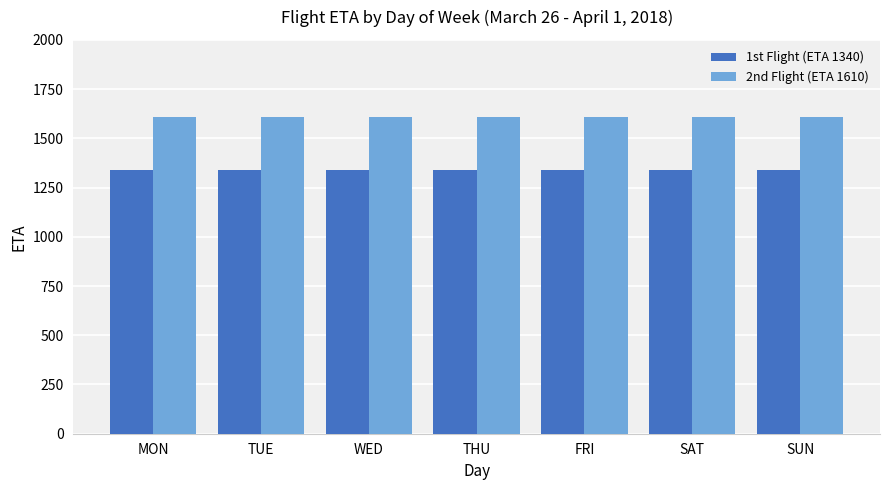

Reading left to right, extract all data points from this chart.

1st Flight (ETA 1340): MON=1340	TUE=1340	WED=1340	THU=1340	FRI=1340	SAT=1340	SUN=1340
2nd Flight (ETA 1610): MON=1610	TUE=1610	WED=1610	THU=1610	FRI=1610	SAT=1610	SUN=1610